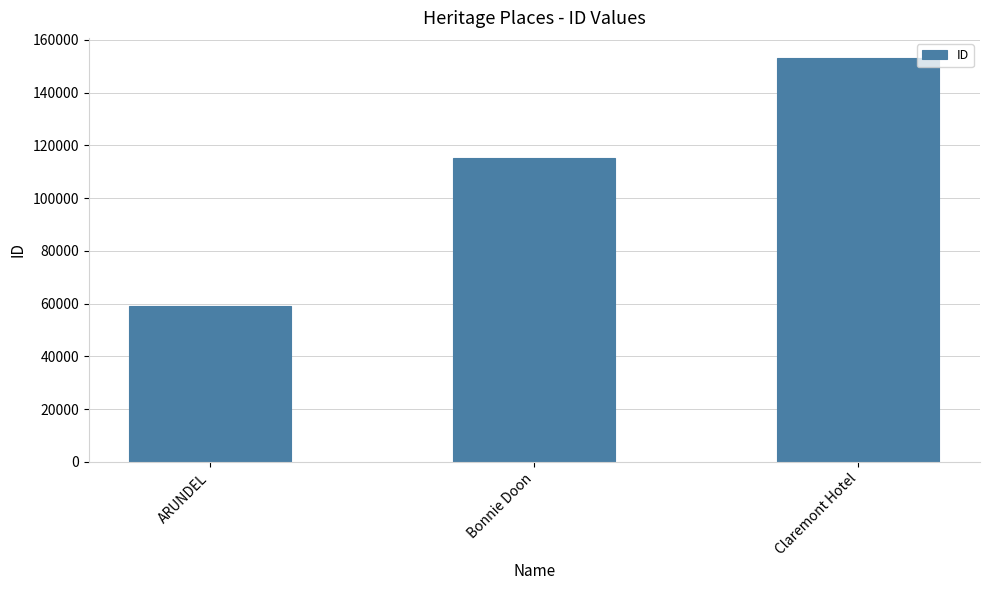

Does the chart contain any negative values?

No